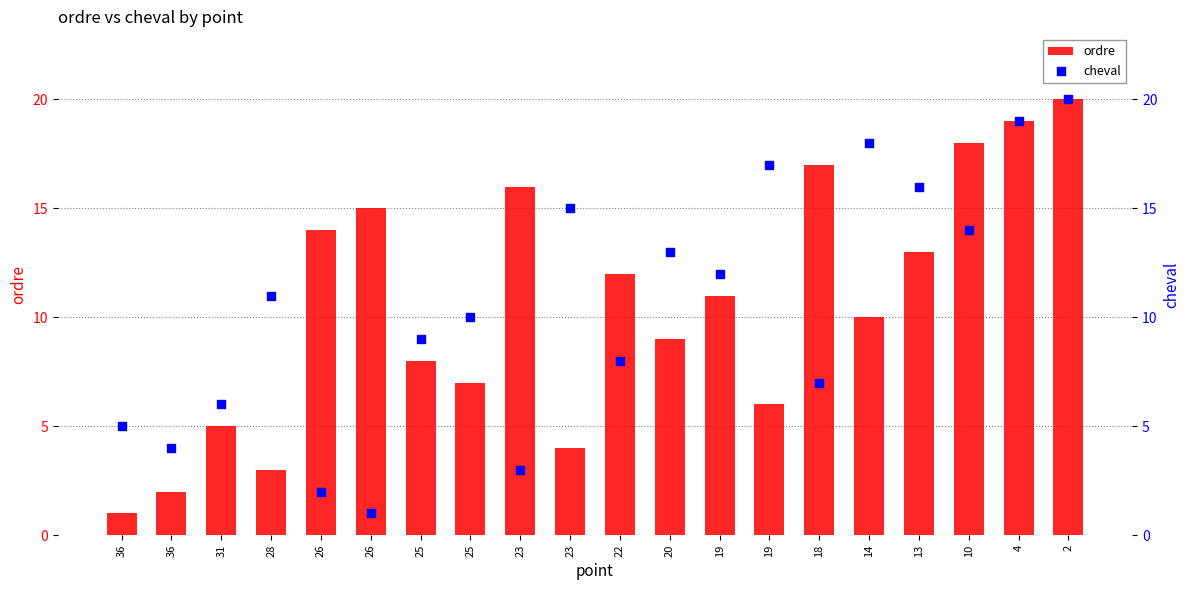

At how many categories does at least one series exceed 16?

6